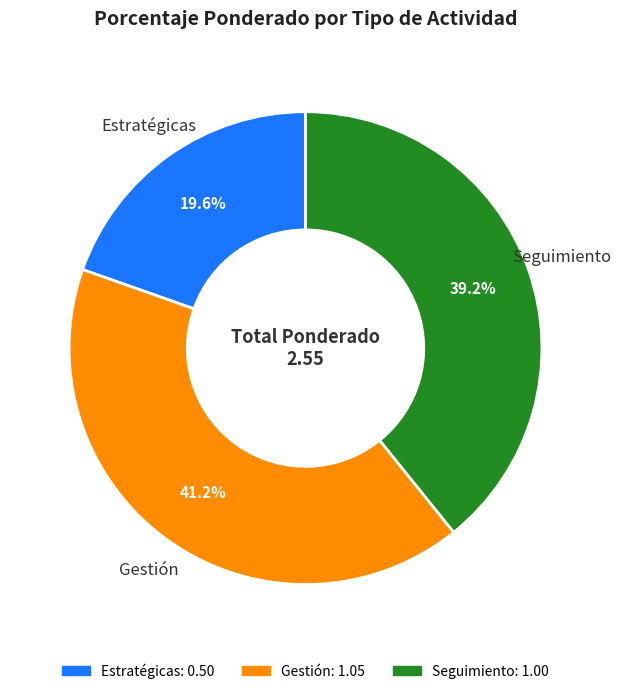

How many slices are in this pie chart?

3